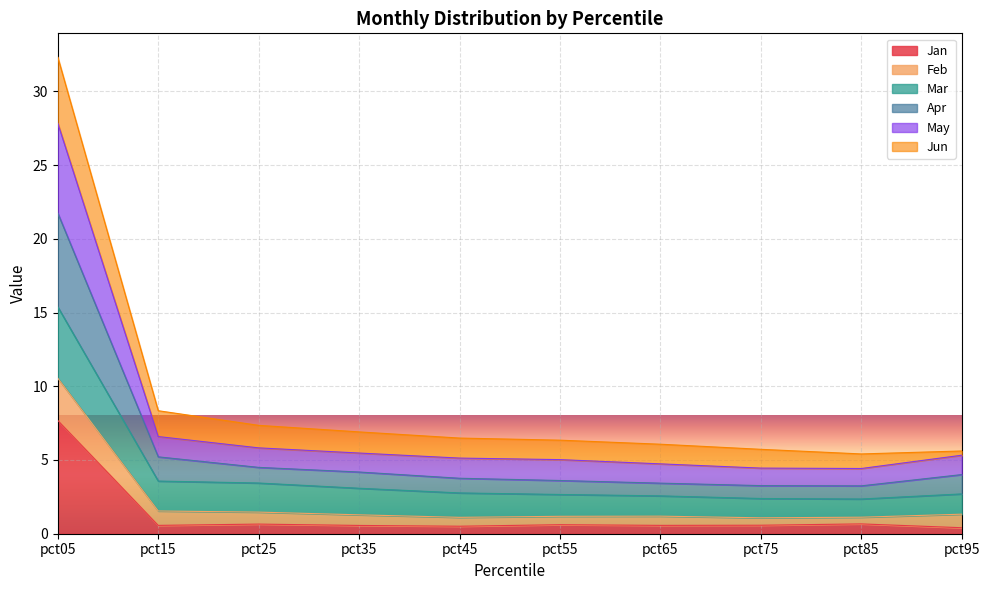

True or false: Jan and May intersect in this chart.

False